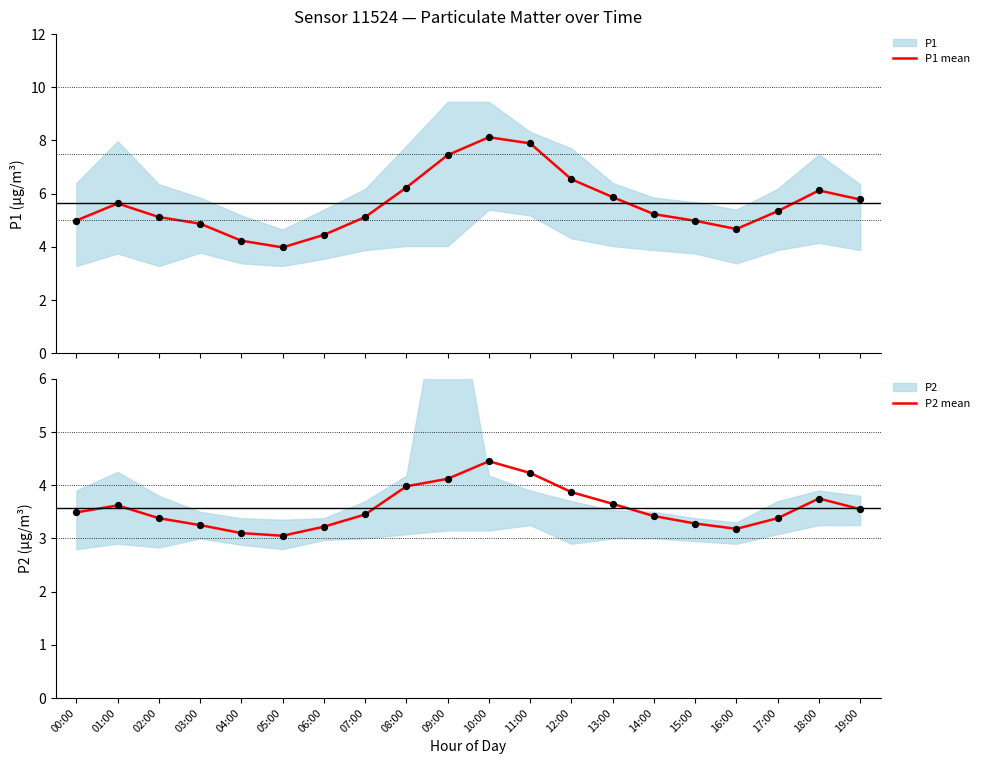

At how many categories does at least one series exceed 3?

20